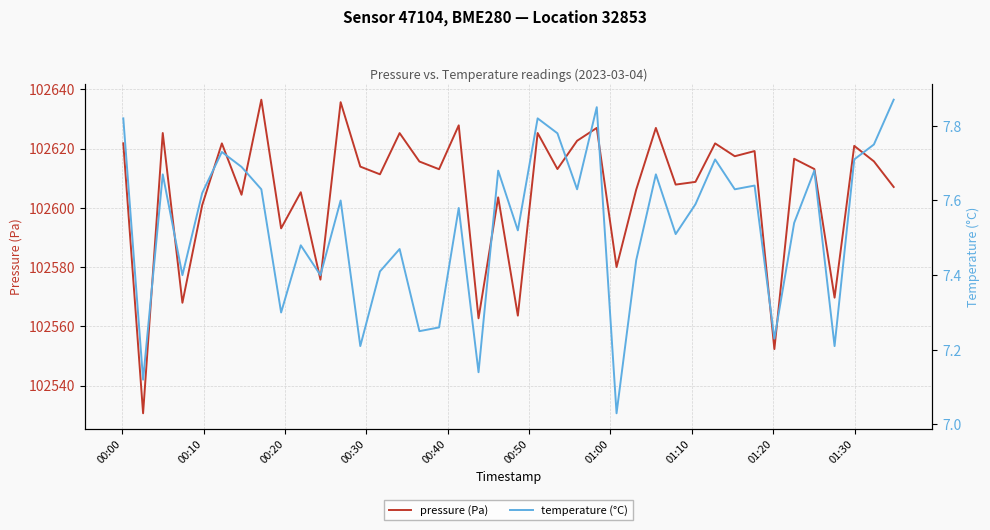

The pressure (Pa) series shows 70874.8 at 11. True or false?

False